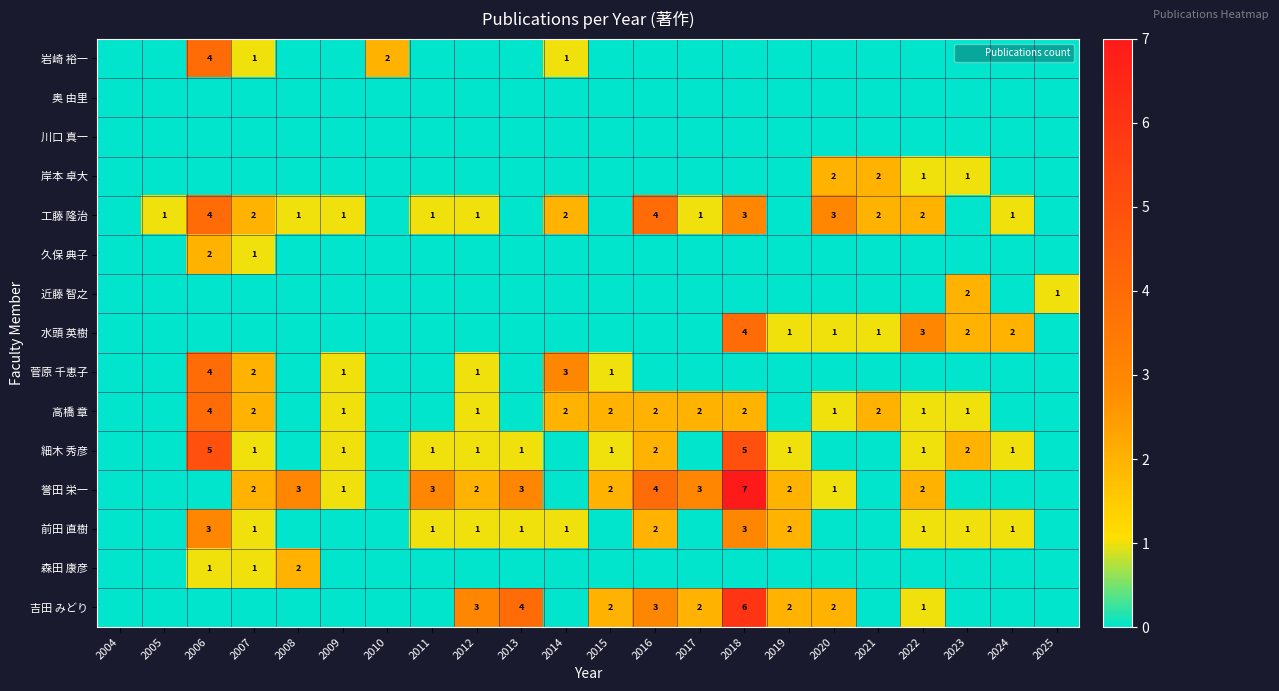

What is the difference between the maximum and minimum values in the 岸本 卓大 series?

2